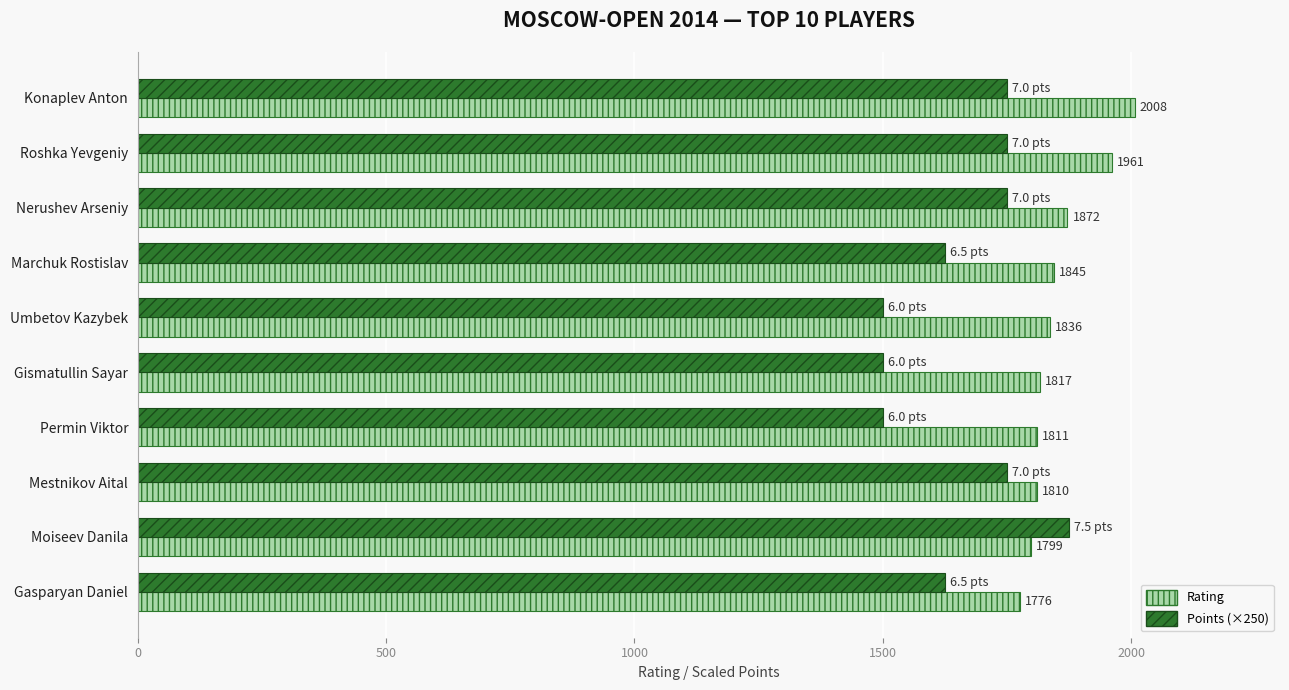

At how many categories does at least one series exceed 1575?

10